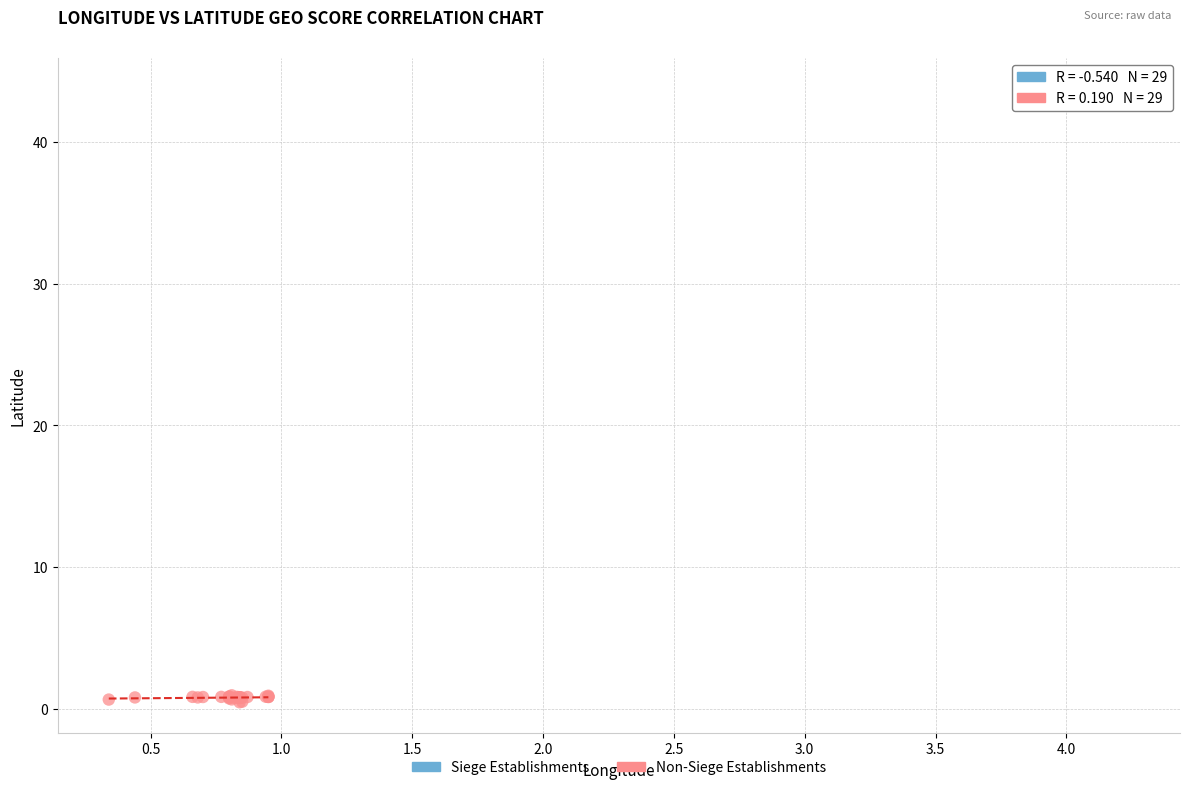

What are all the series names shown in the legend?

Siege Establishments, Non-Siege Establishments